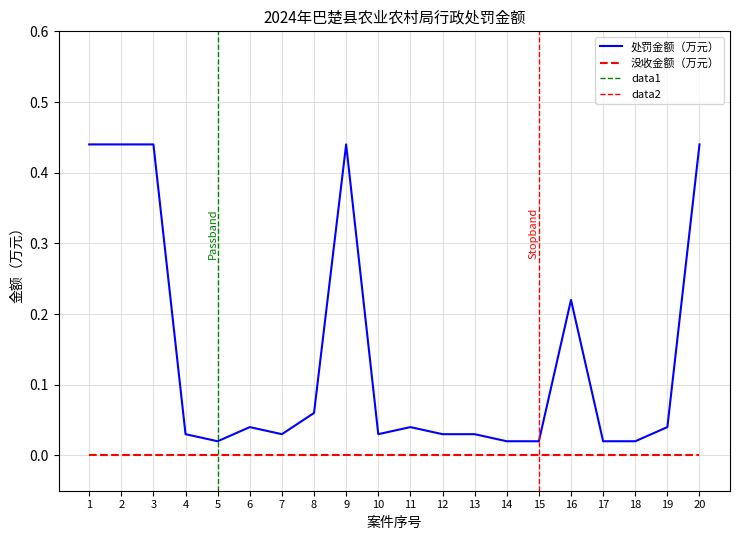

How many interior local valleys (lower than both neighbors) does the data have?

3